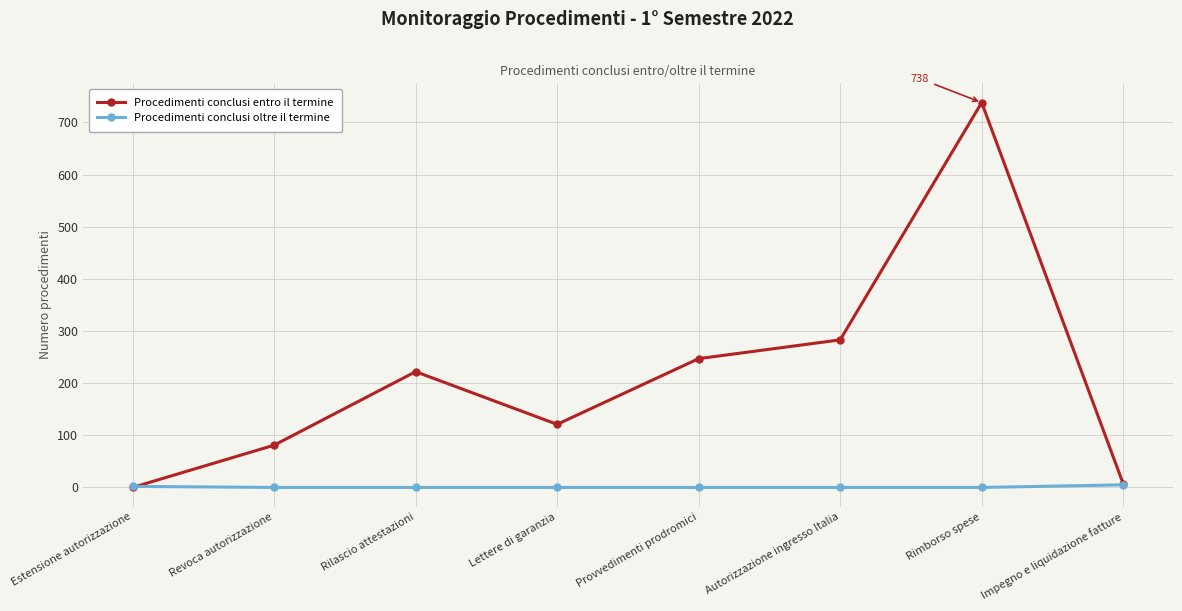

Which series has the largest range (max minus min)?

Procedimenti conclusi entro il termine